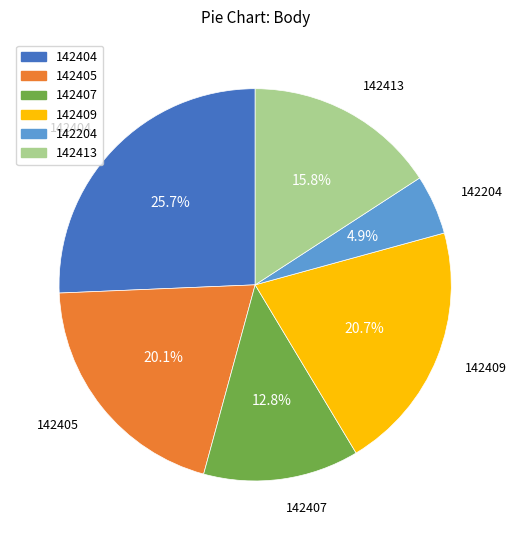

The 142404 slice represents 38% of the pie. True or false?

False